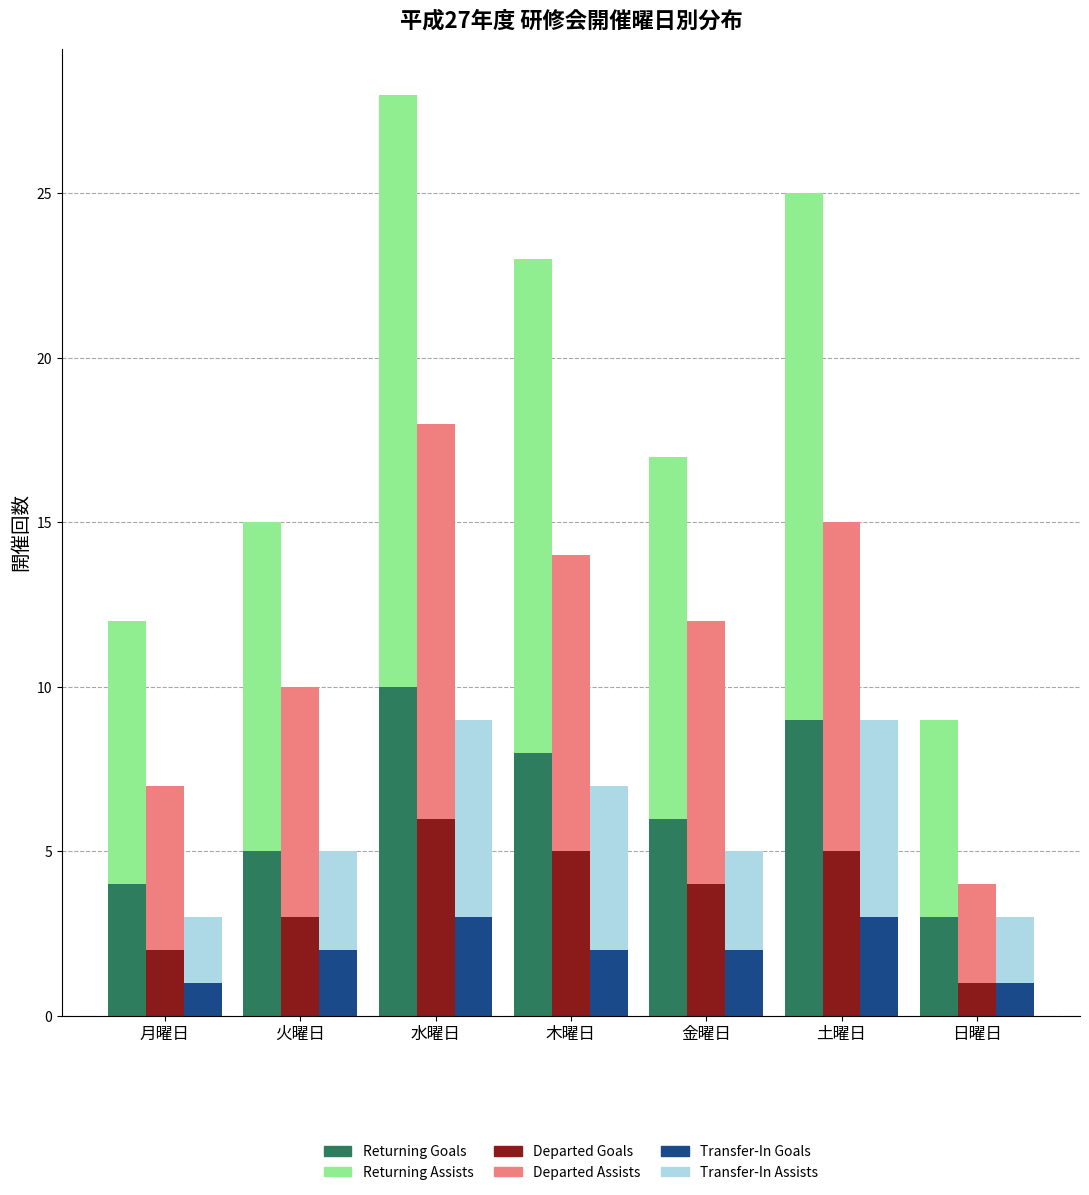

Which has a higher value, 土曜日 or 水曜日?

水曜日